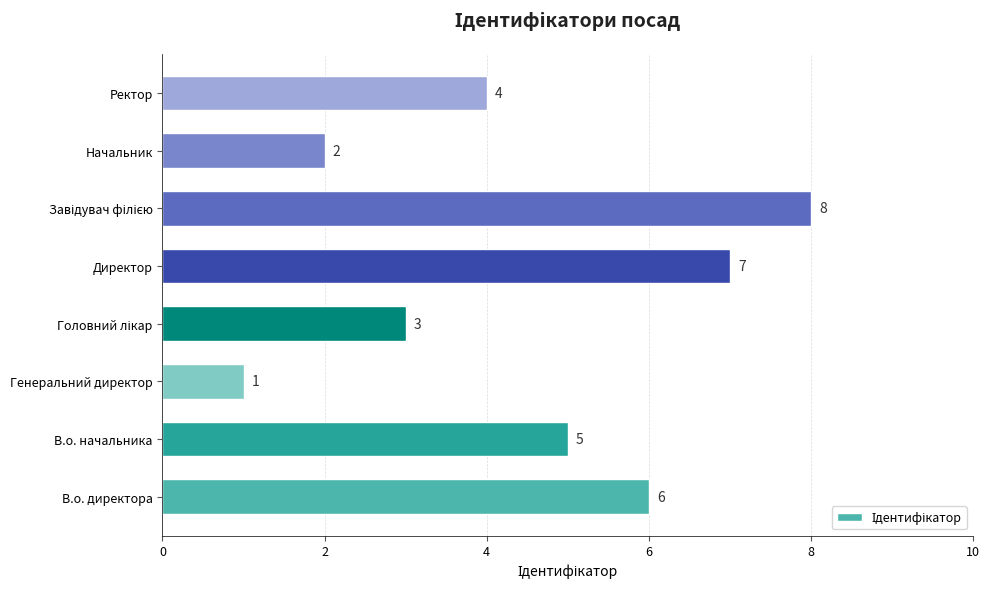

True or false: the data shows 1 at Генеральний директор.

True